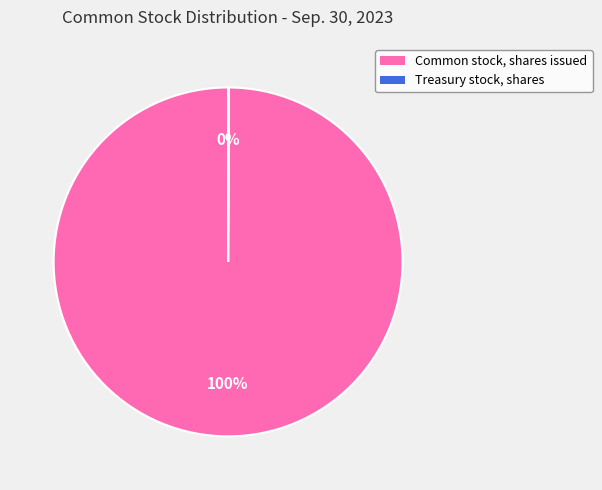

To the nearest percent, what is the difference between the largest and smallest slice percentages?

100%